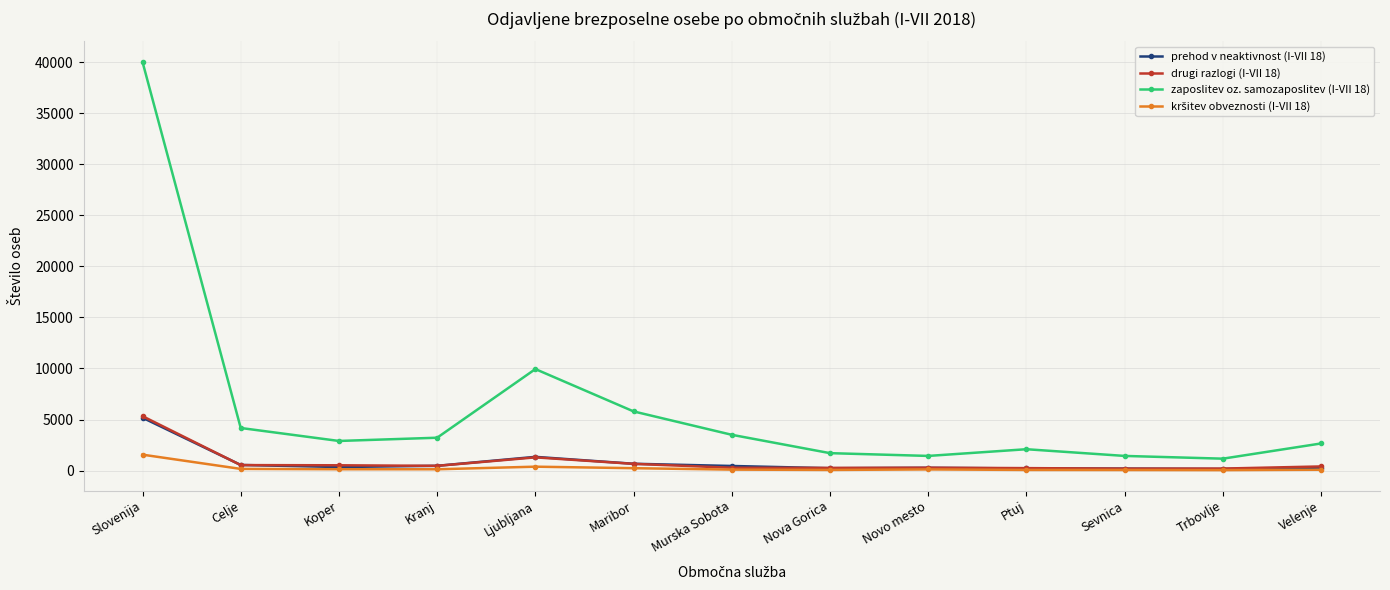

What is the difference between the second highest and minimum values in the prehod v neaktivnost (I-VII 18) series?

1188